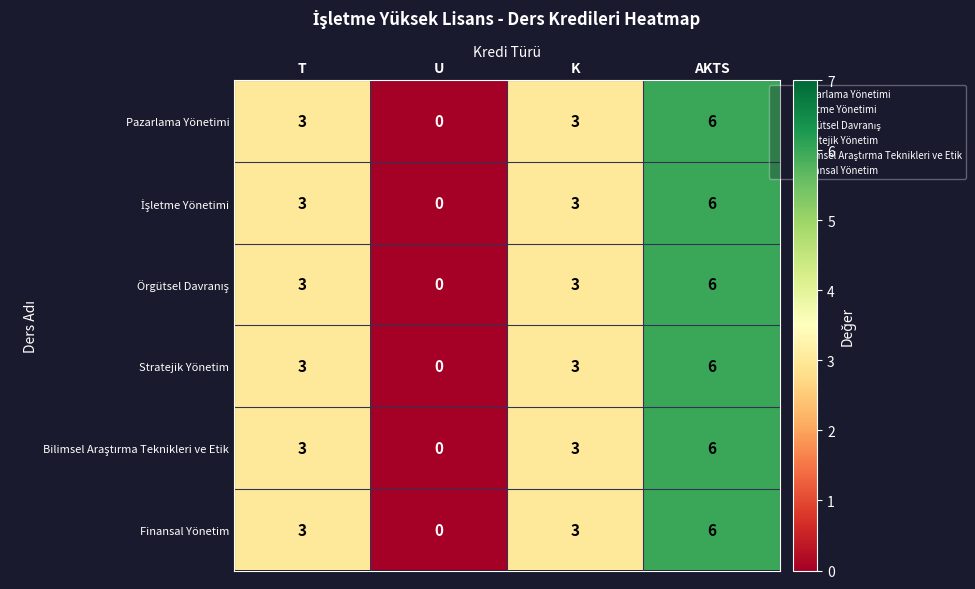

The Stratejik Yönetim series shows 4 at U. True or false?

False